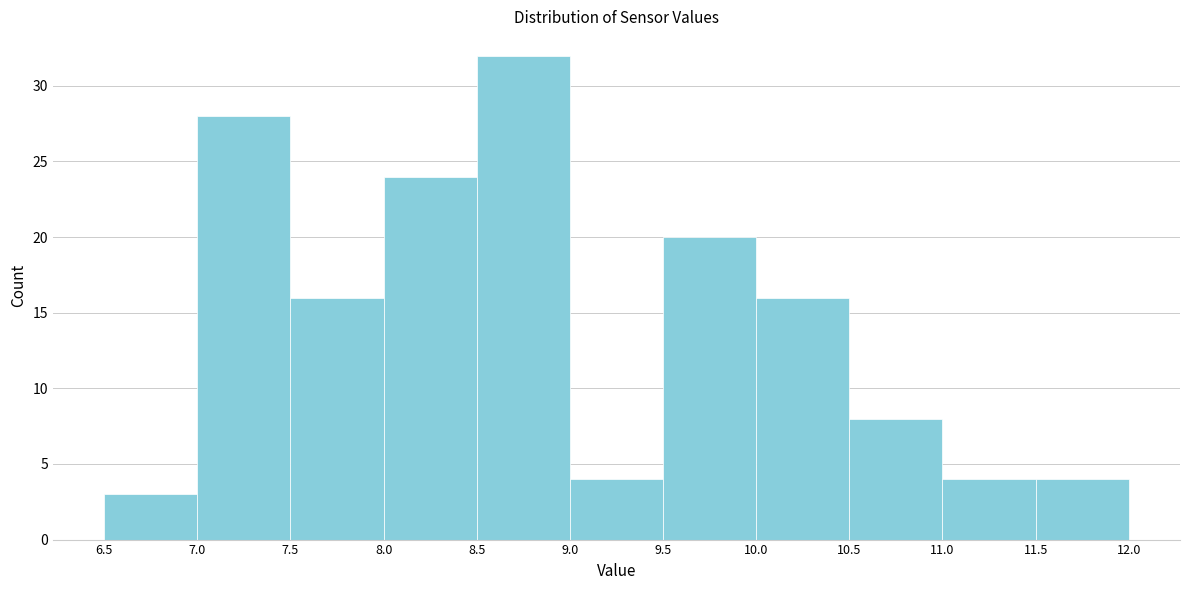

What is the height of the bar covering 7.5 to 8.0 on the x-axis? The values are not printed on the chart, so give them approximately, as read against the axis.

16